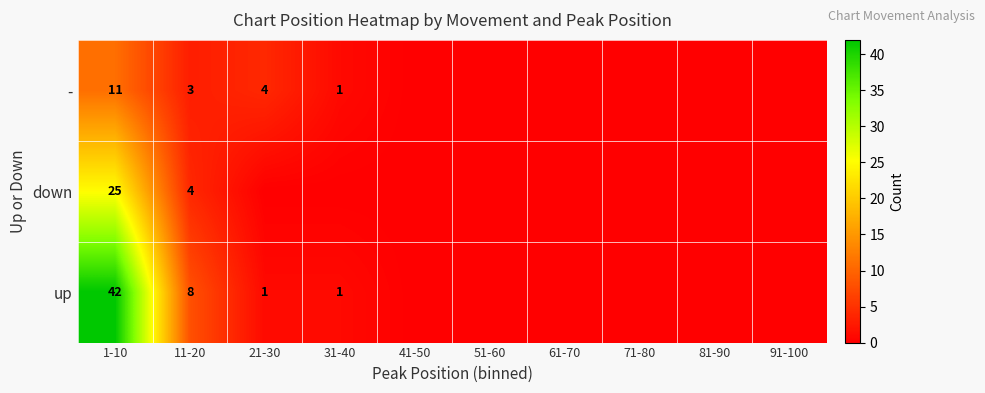

At how many categories does at least one series exceed 22?

1